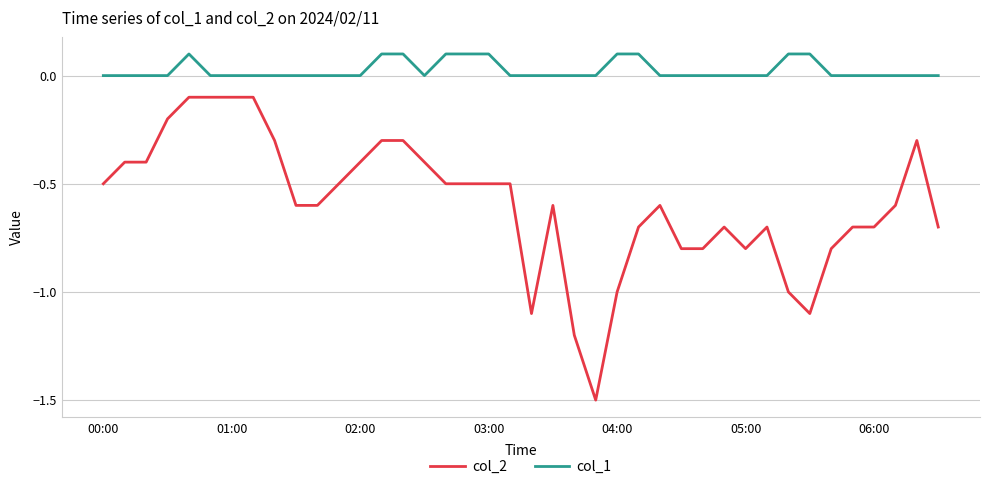

What are all the series names shown in the legend?

col_2, col_1